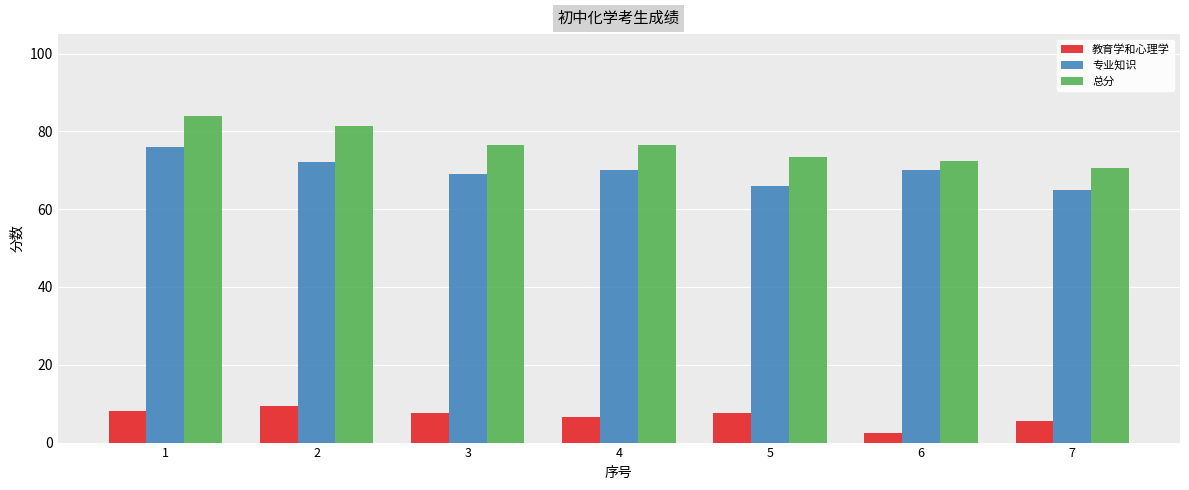

What is the minimum value shown in the chart?

2.5